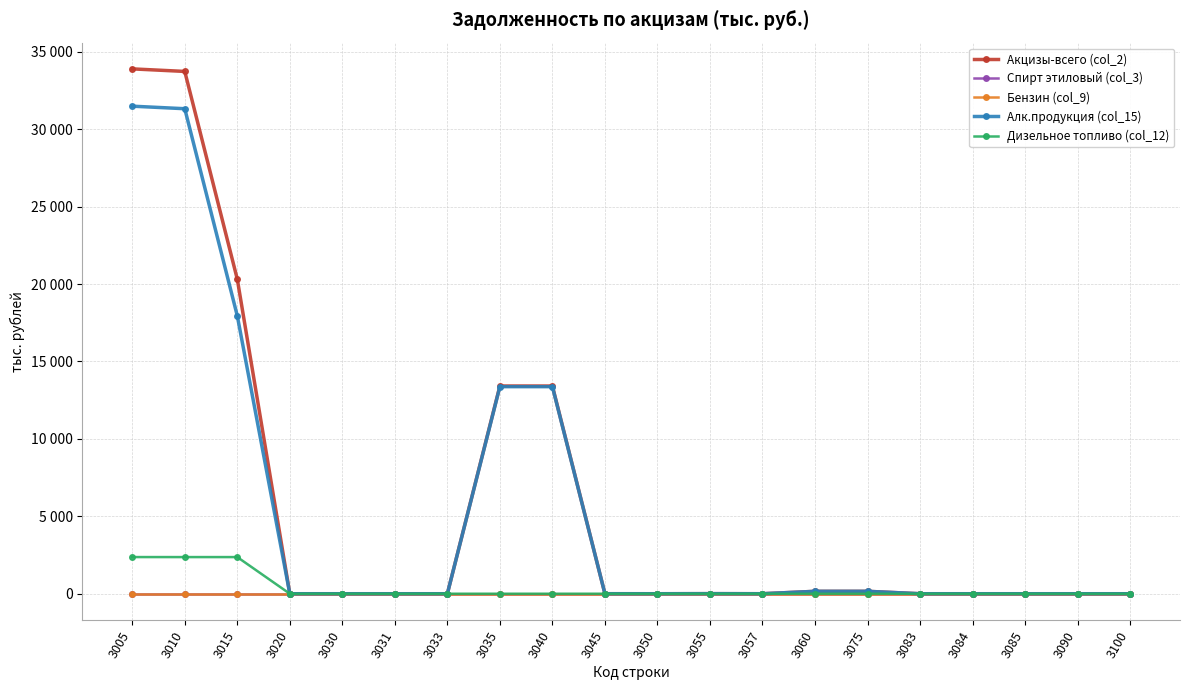

True or false: Акцизы-всего (col_2) and Спирт этиловый (col_3) cross at least once.

False